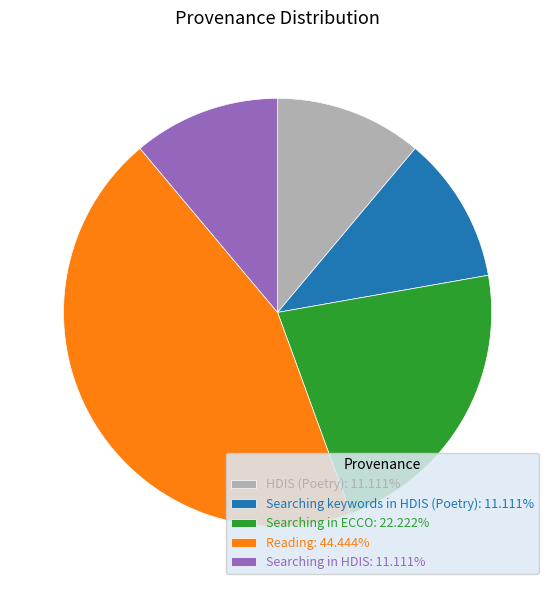

Does any single category account for the majority?

No